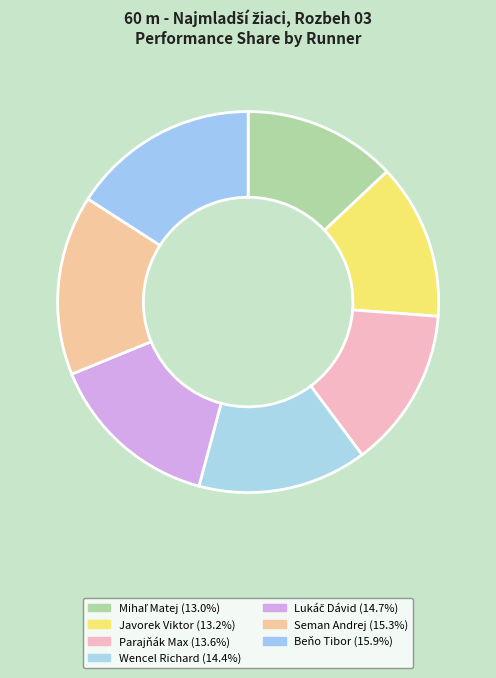

How many segments does this pie chart have?

7